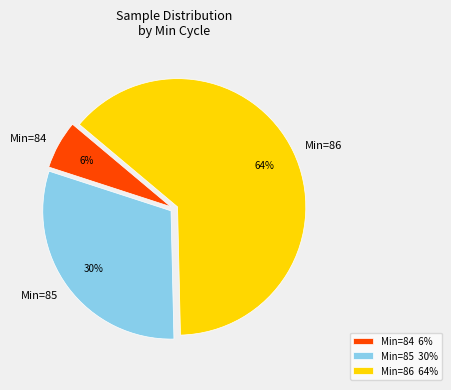

Is it true that Min=86 is 55% of the pie?

False